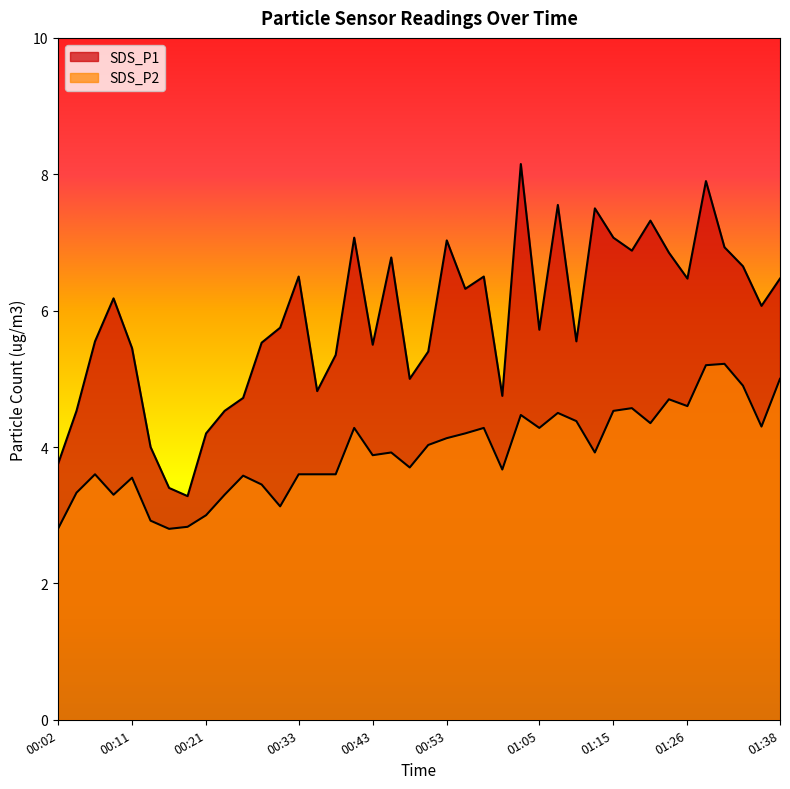

In SDS_P1, how many points are higher than both neighbors (excluding endpoints)?

11